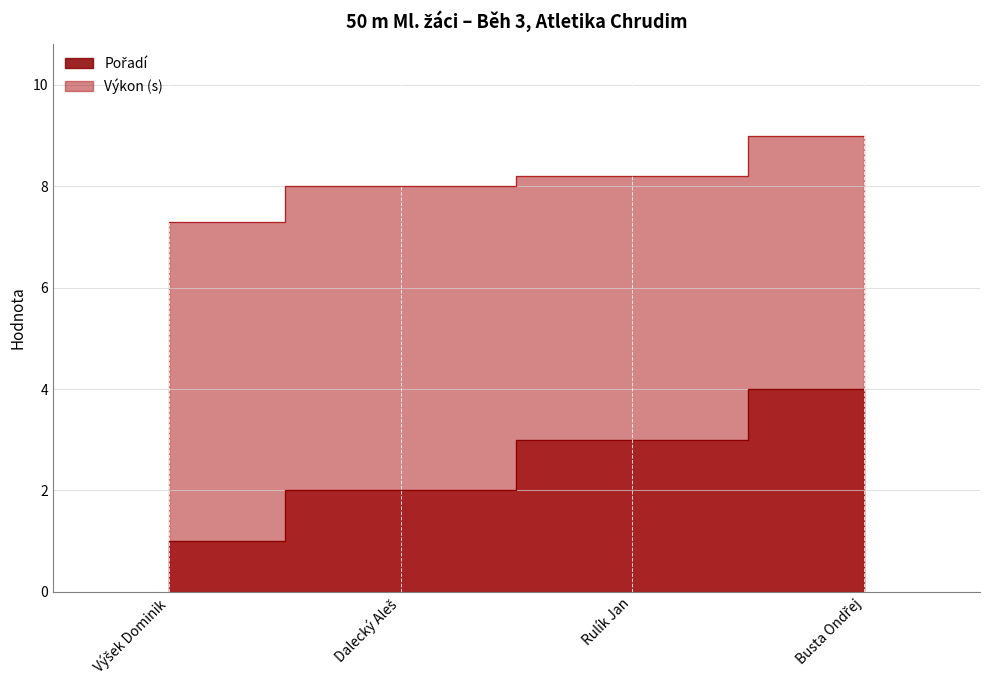

What is the value of the Výkon point at the 4th from the left?

9.0